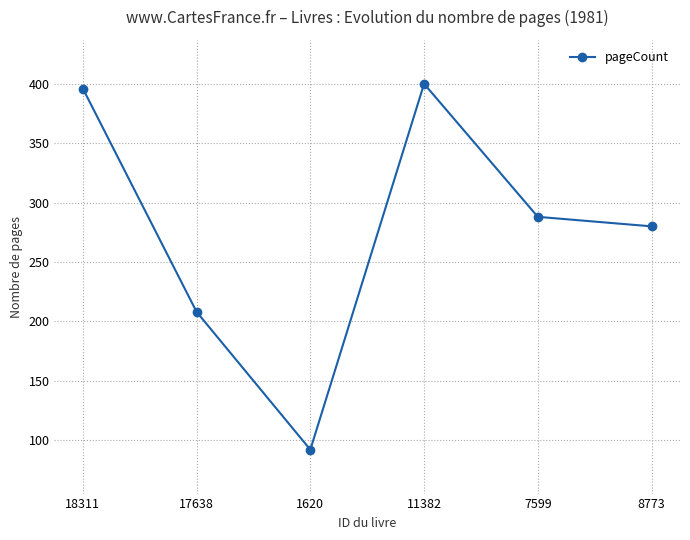

What is the difference between the second highest and minimum values?

304